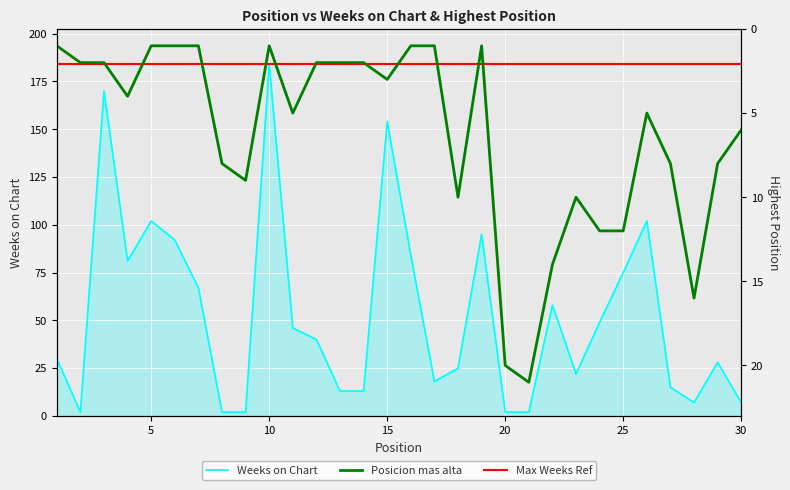

What is the difference between the highest and lowest values at 5?

182